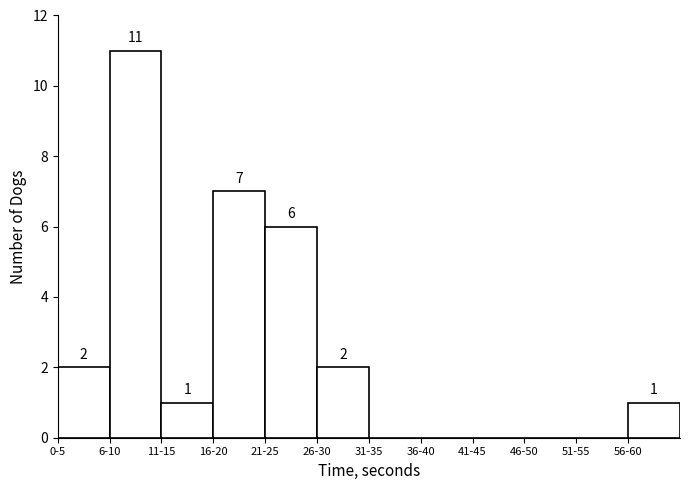

Reading right to left, extract all data points from this chart.

56-60=1	51-55=0	46-50=0	41-45=0	36-40=0	31-35=0	26-30=2	21-25=6	16-20=7	11-15=1	6-10=11	0-5=2